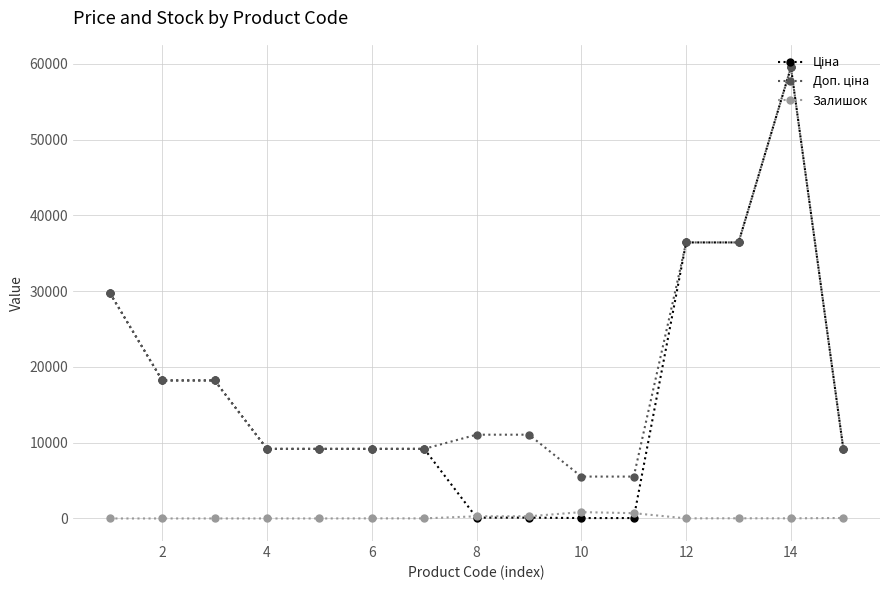

At how many categories does at least one series exceed 21604?

4